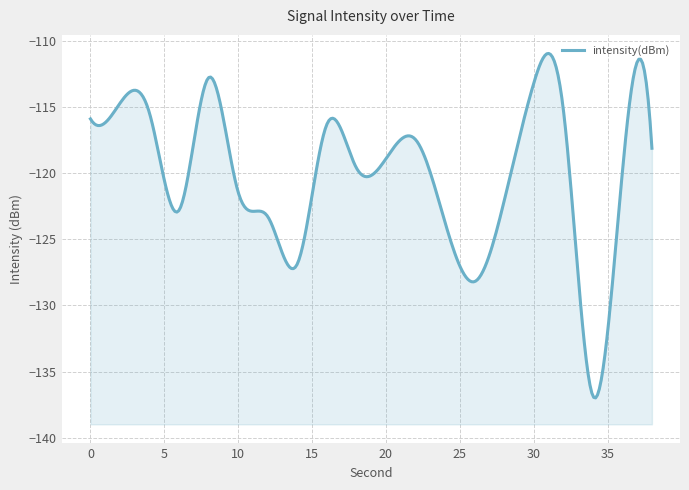

What is the change in value from 22 to 24?

-6.3